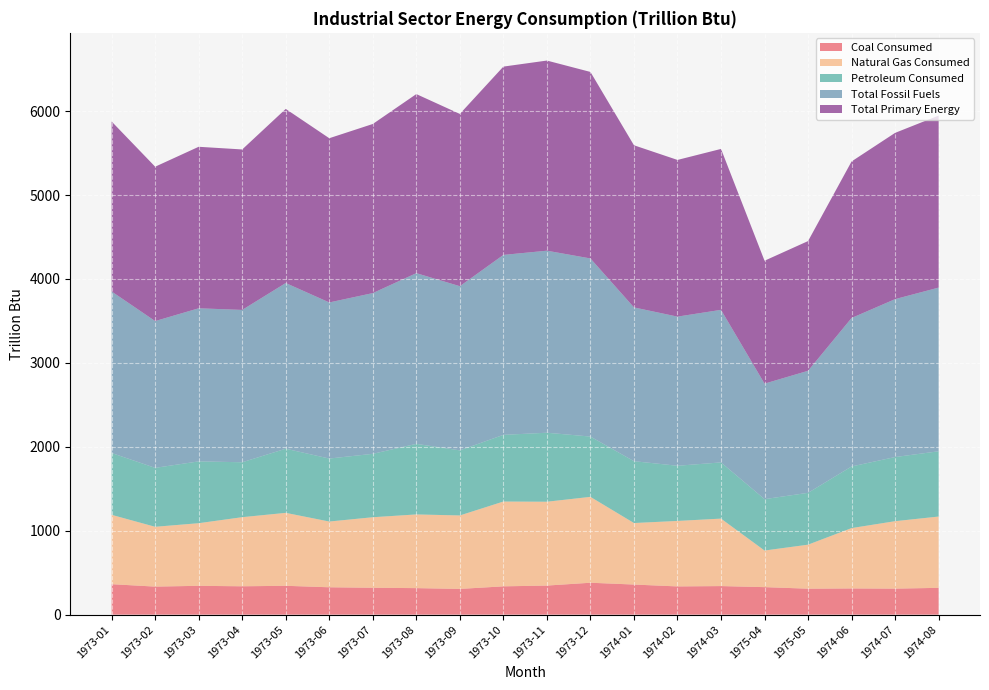

Reading left to right, list all the values displayed in this chart.

Coal Consumed: 1973-01=363.1	1973-02=334.3	1973-03=343.6	1973-04=338.0	1973-05=343.9	1973-06=326.3	1973-07=320.5	1973-08=316.1	1973-09=306.8	1973-10=337.4	1973-11=346.5	1973-12=380.3	1974-01=358.9	1974-02=336.5	1974-03=340.5	1975-04=328.0	1975-05=309.4	1974-06=312.3	1974-07=310.2	1974-08=319.4
Natural Gas Consumed: 1973-01=826.3	1973-02=712.6	1973-03=746.2	1973-04=823.5	1973-05=869.1	1973-06=783.4	1973-07=840.4	1973-08=878.2	1973-09=875.3	1973-10=1010.4	1973-11=999.1	1973-12=1023.3	1974-01=733.0	1974-02=780.3	1974-03=803.9	1975-04=436.1	1975-05=524.5	1974-06=719.3	1974-07=803.7	1974-08=849.8
Petroleum Consumed: 1973-01=736.6	1973-02=702.1	1973-03=736.4	1973-04=654.3	1973-05=764.1	1973-06=750.5	1973-07=755.4	1973-08=841.0	1973-09=775.3	1973-10=794.5	1973-11=822.1	1973-12=718.4	1974-01=736.8	1974-02=657.4	1974-03=669.7	1975-04=612.3	1975-05=617.6	1974-06=734.1	1974-07=764.2	1974-08=777.5
Total Fossil Fuels: 1973-01=1924.9	1973-02=1749.0	1973-03=1824.2	1973-04=1815.2	1973-05=1974.4	1973-06=1859.9	1973-07=1915.1	1973-08=2033.8	1973-09=1956.2	1973-10=2144.0	1973-11=2168.9	1973-12=2122.3	1974-01=1832.4	1974-02=1777.1	1974-03=1817.8	1975-04=1376.2	1975-05=1454.2	1974-06=1769.1	1974-07=1881.6	1974-08=1950.5
Total Primary Energy: 1973-01=2024.9	1973-02=1839.3	1973-03=1924.2	1973-04=1911.9	1973-05=2074.3	1973-06=1956.7	1973-07=2015.0	1973-08=2133.6	1973-09=2052.7	1973-10=2243.8	1973-11=2265.5	1973-12=2222.3	1974-01=1931.8	1974-02=1866.9	1974-03=1917.2	1975-04=1464.6	1975-05=1545.5	1974-06=1865.4	1974-07=1980.9	1974-08=2049.7